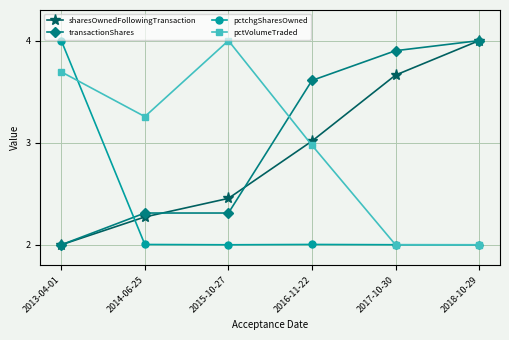

List the labels in order of sharesOwnedFollowingTransaction value, smallest first.

2013-04-01, 2014-06-25, 2015-10-27, 2016-11-22, 2017-10-30, 2018-10-29